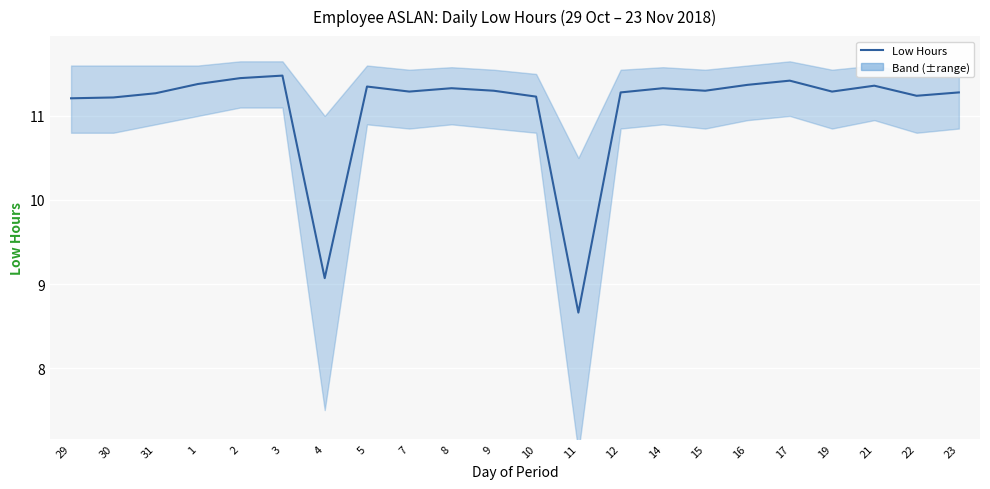

Reading left to right, transcribe all the data shown in this chart.

11.2	11.2	11.3	11.4	11.4	11.5	9.1	11.3	11.3	11.3	11.3	11.2	8.7	11.3	11.3	11.3	11.4	11.4	11.3	11.4	11.2	11.3